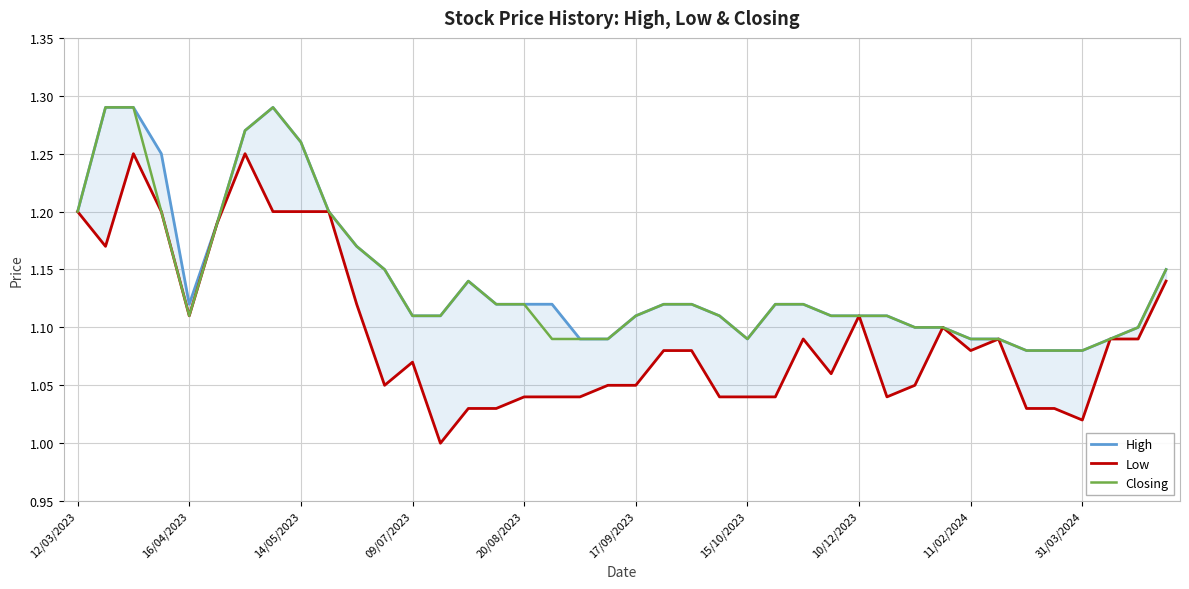

The value of Closing at 31/03/2024 is 0.4. True or false?

False